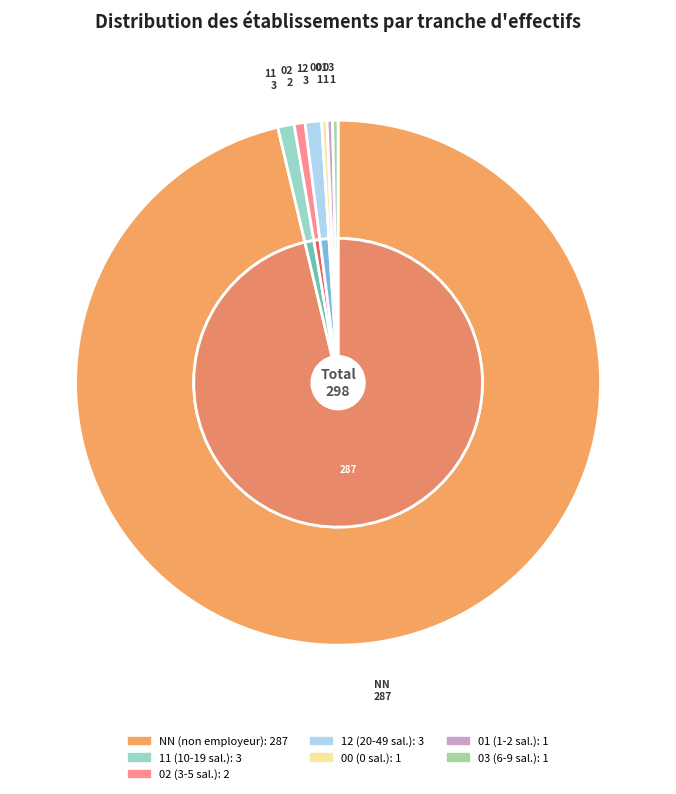

How many slices are in this pie chart?

7